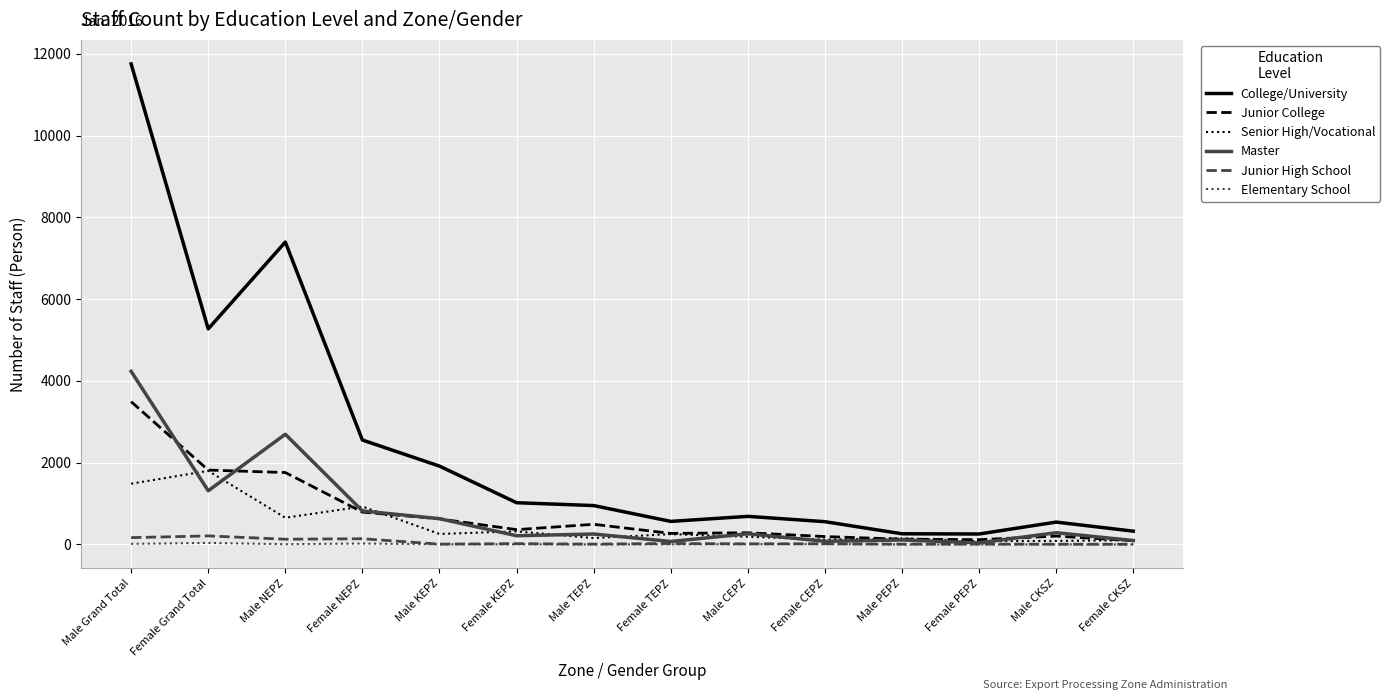

What is the difference between the maximum and minimum values in the Junior High School series?

205